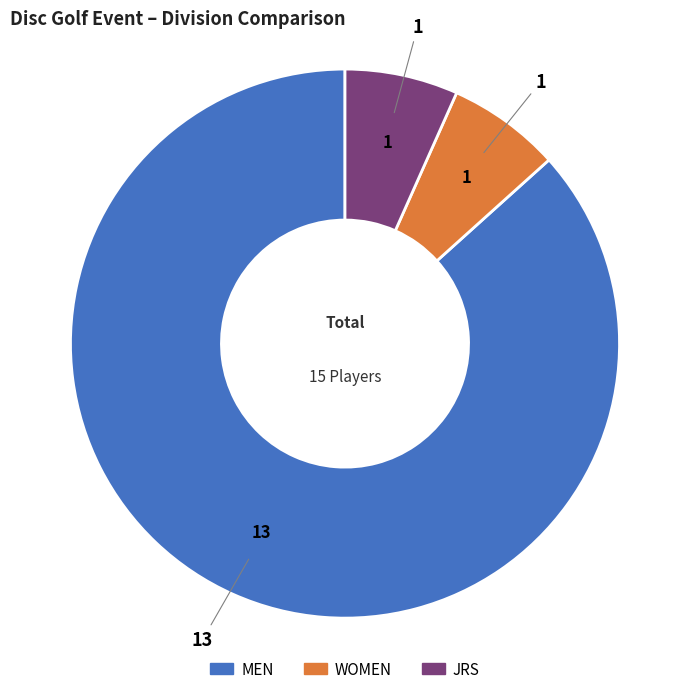

What is the majority slice?

MEN